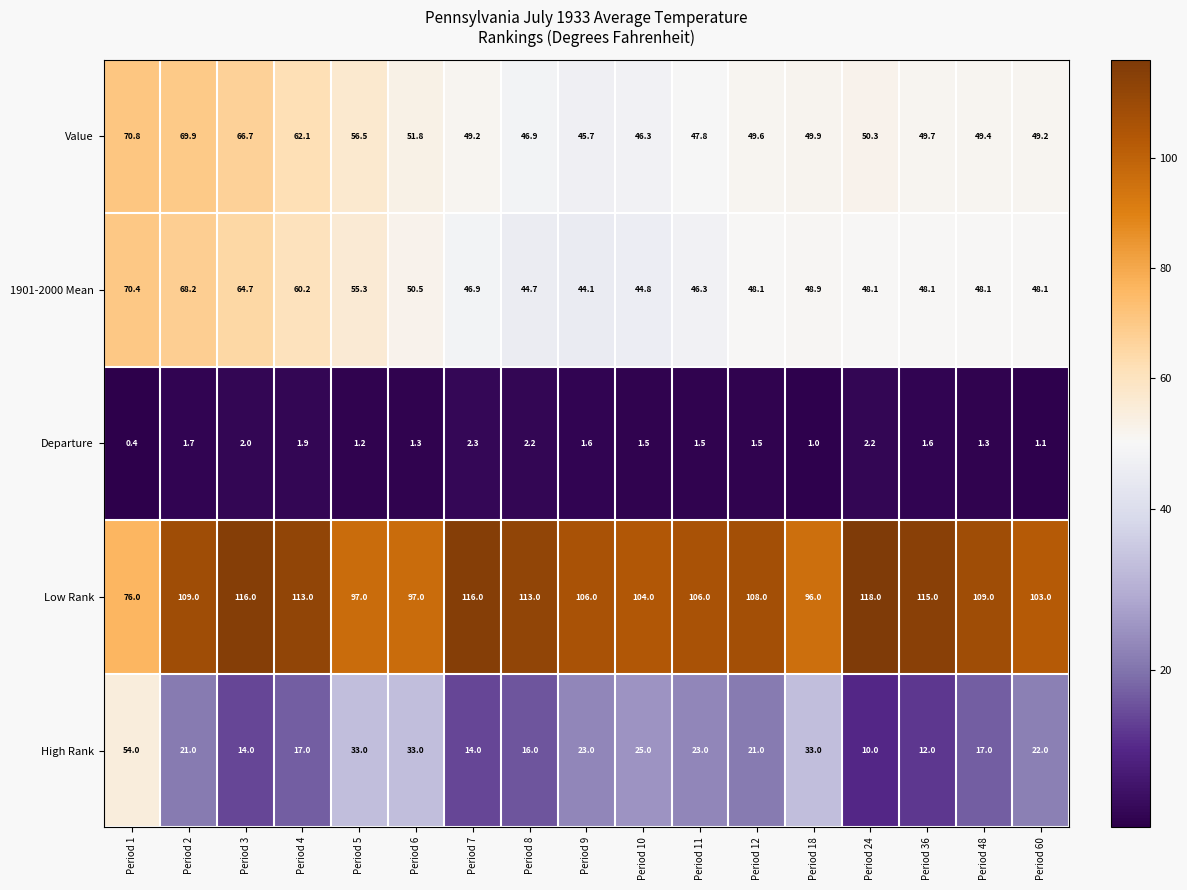

Rank the series by their maximum value, from highest to lowest.

Low Rank, Value, 1901-2000 Mean, High Rank, Departure